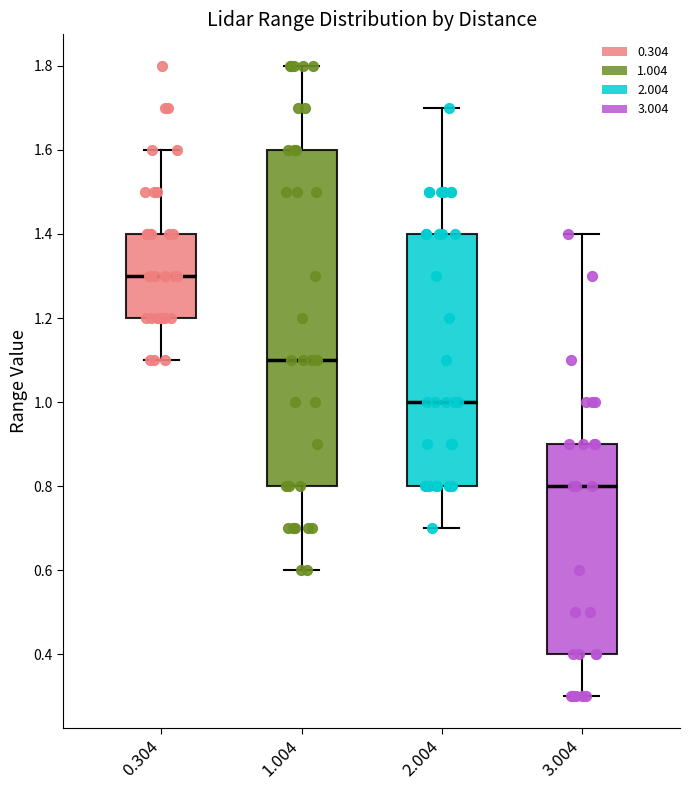

Which box's median line is the lowest?

3.004